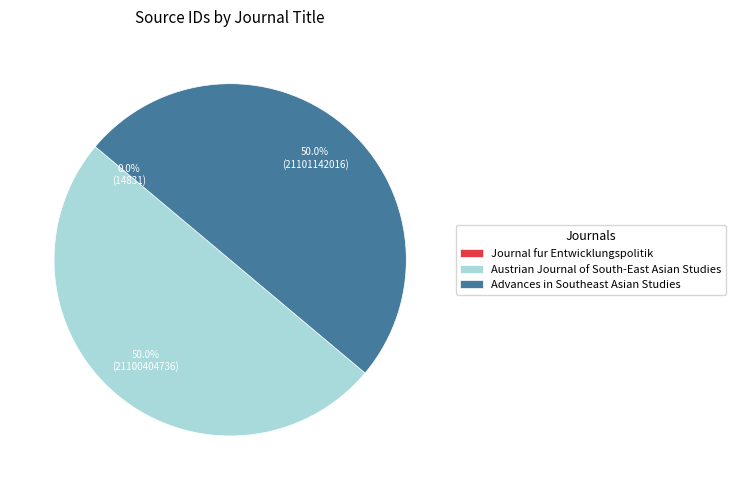

How much of the chart is everything except Austrian Journal of South-East Asian Studies?

50.0%